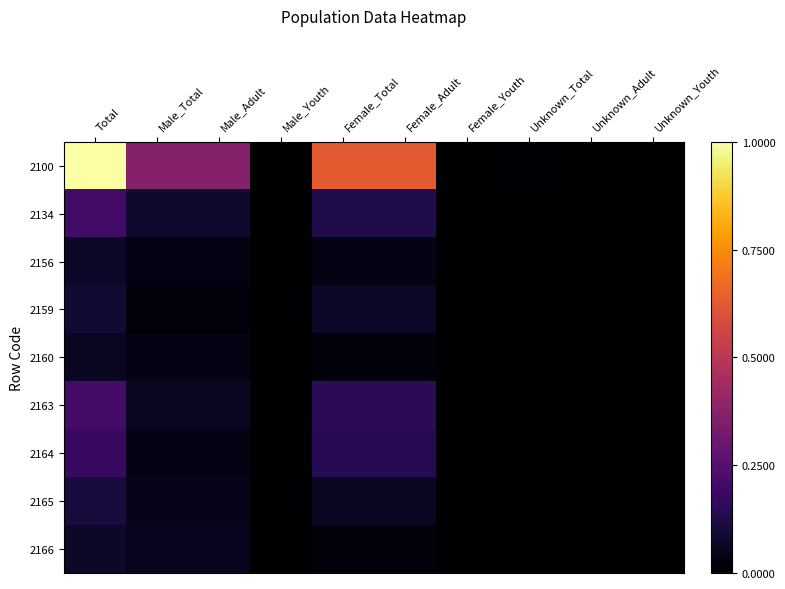

At how many categories does at least one series exceed 0?

10